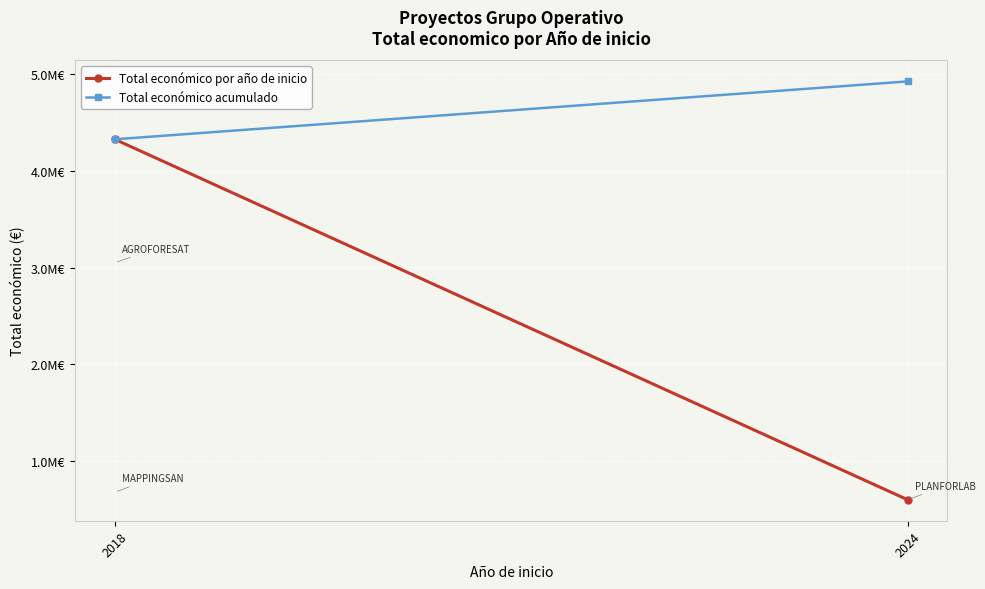

What is the difference between the maximum and minimum values in the Total económico acumulado series?

599134